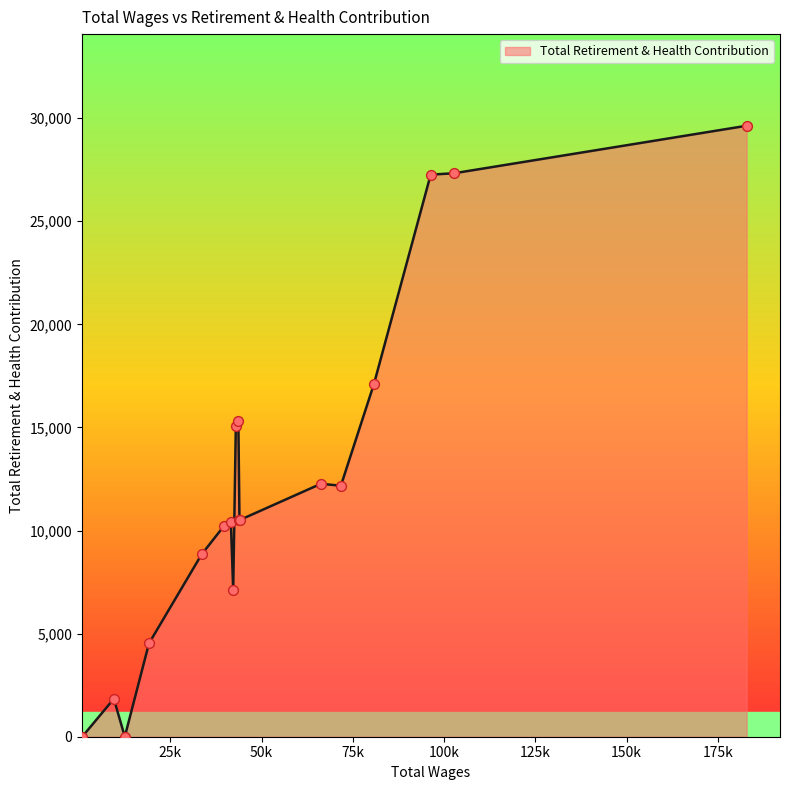

What is the maximum value shown in the chart?

29631